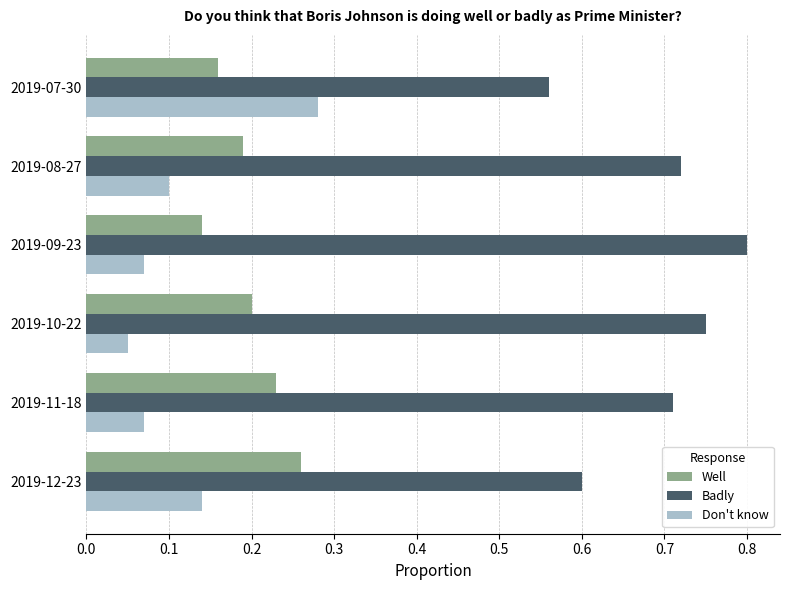

True or false: Don't know has a value of 0.0 at 2019-09-23.

False